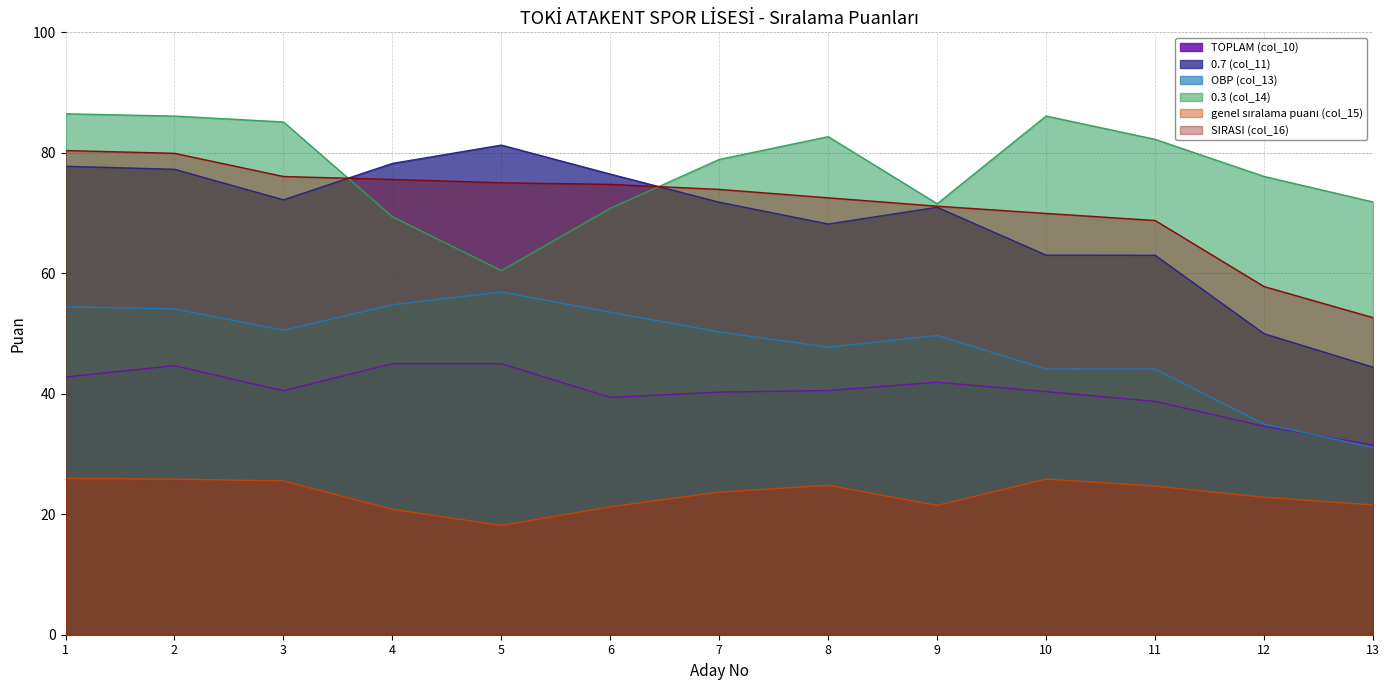

The 0.3 (col_14) series shows 100.2 at 6. True or false?

False